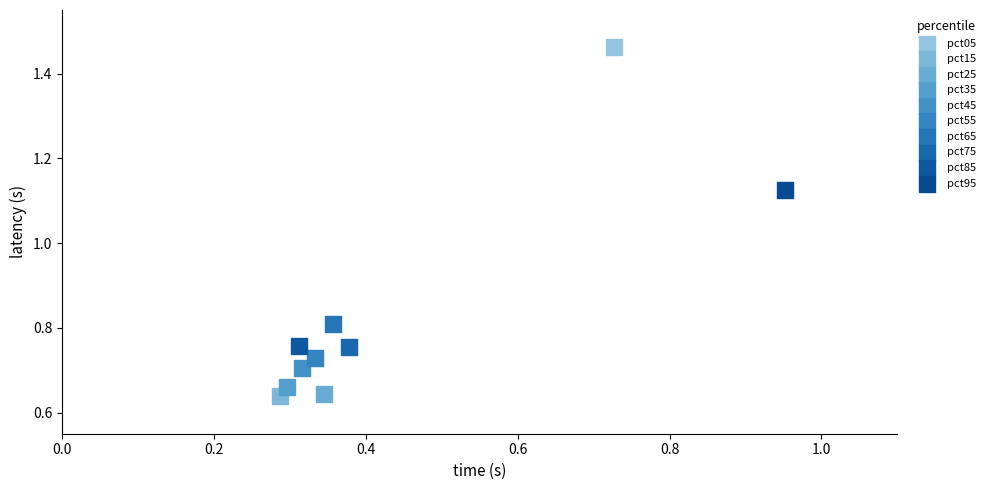

What are all the series names shown in the legend?

pct05, pct15, pct25, pct35, pct45, pct55, pct65, pct75, pct85, pct95